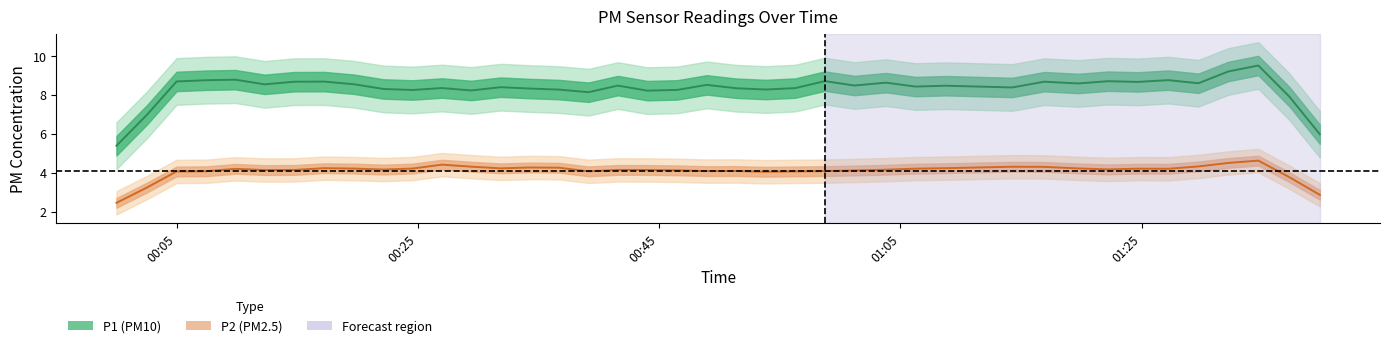

What is the average value of the P1 series?

8.6